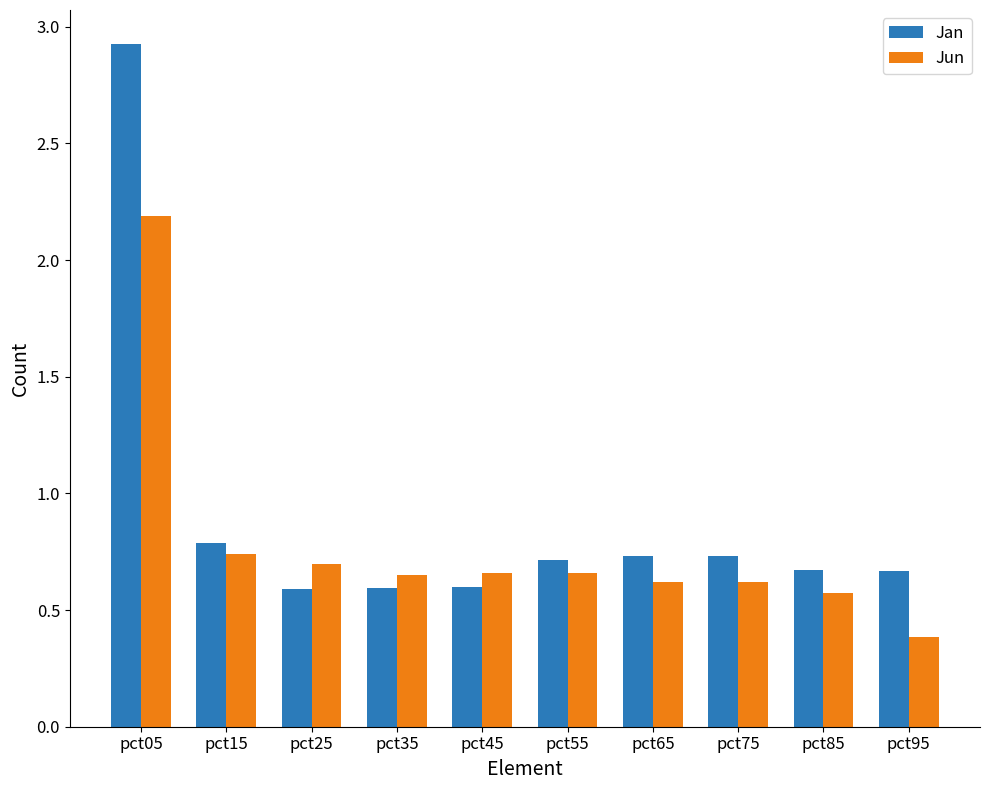

Are the bars grouped side by side (vs. stacked)?

Yes